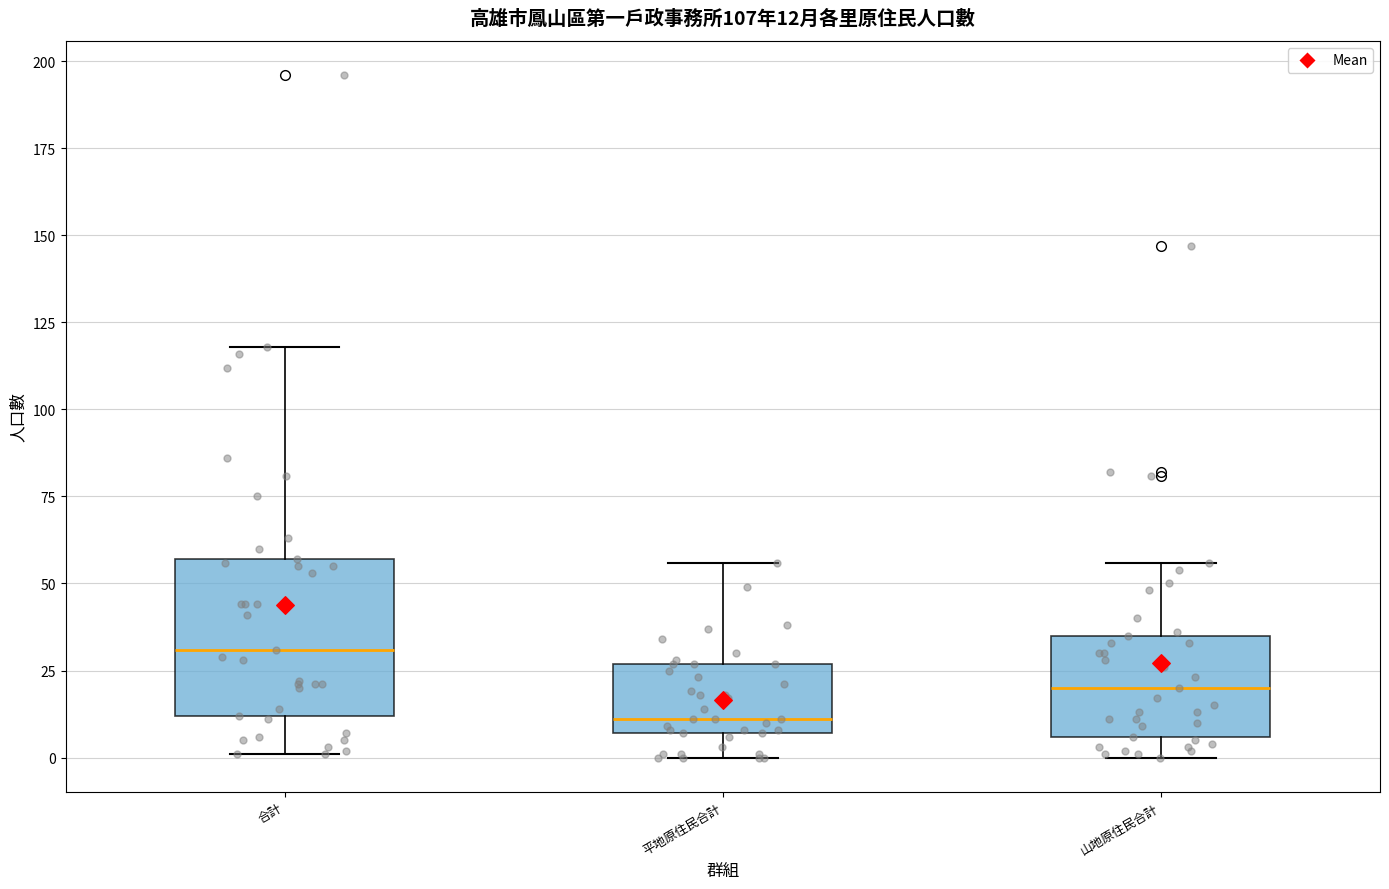

Comparing the boxes themselves (not the whiskers), which one is the tallest?

合計